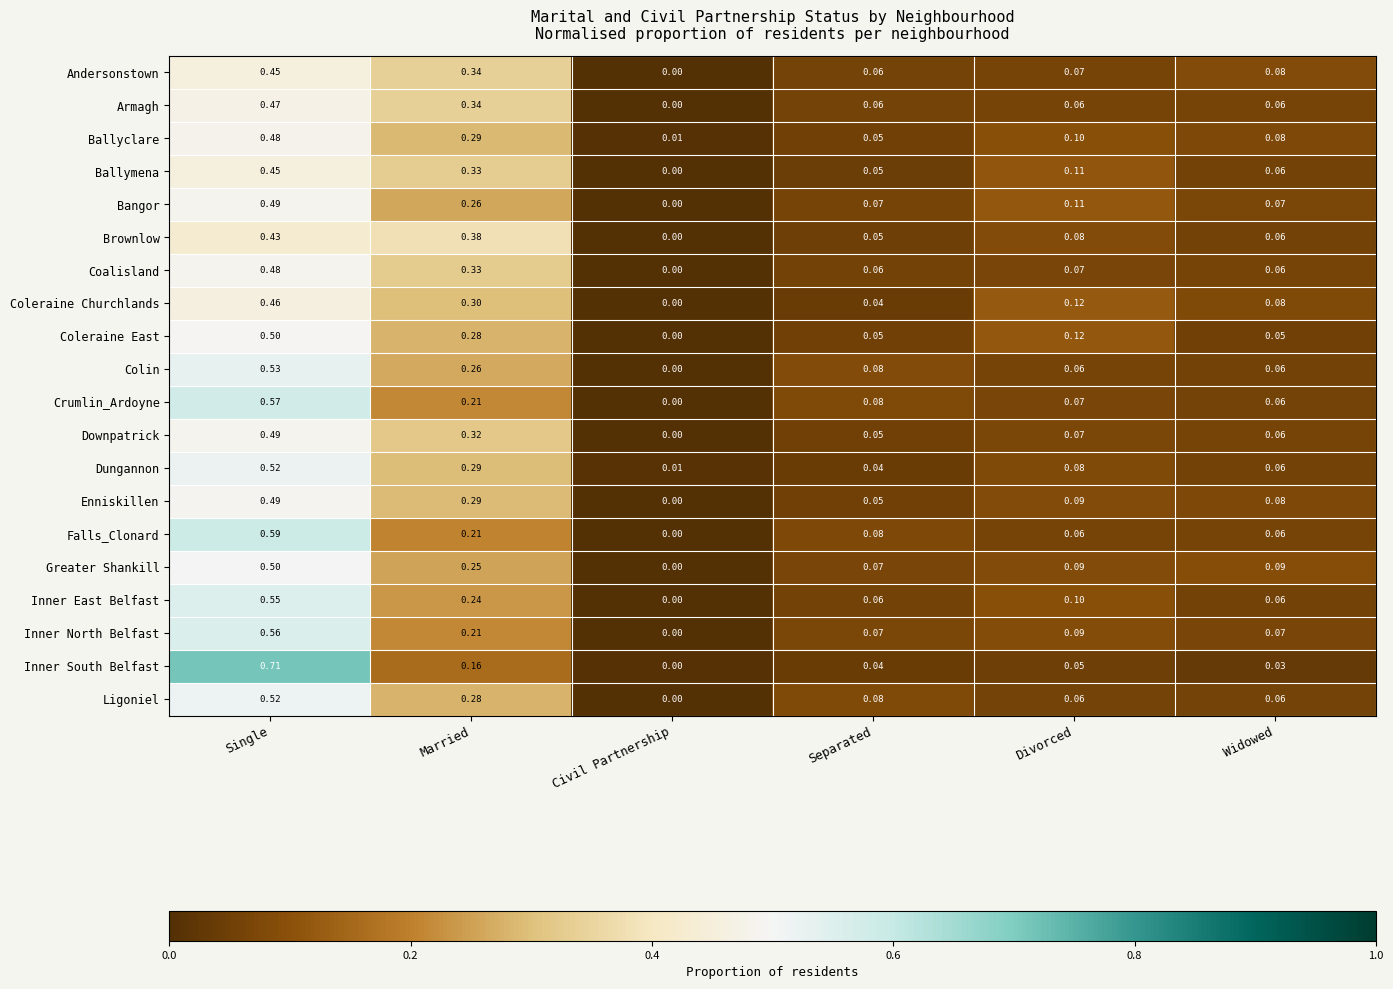

At which label is Inner South Belfast closest to 0?

Civil Partnership